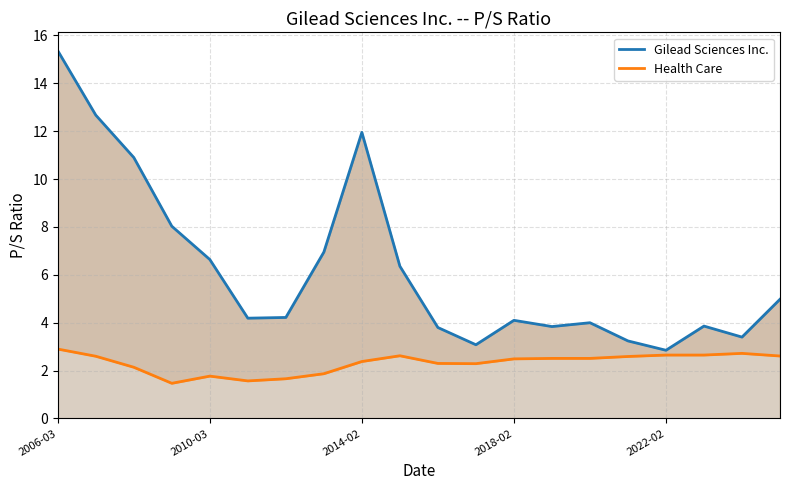

How many lines are shown in the chart?

2